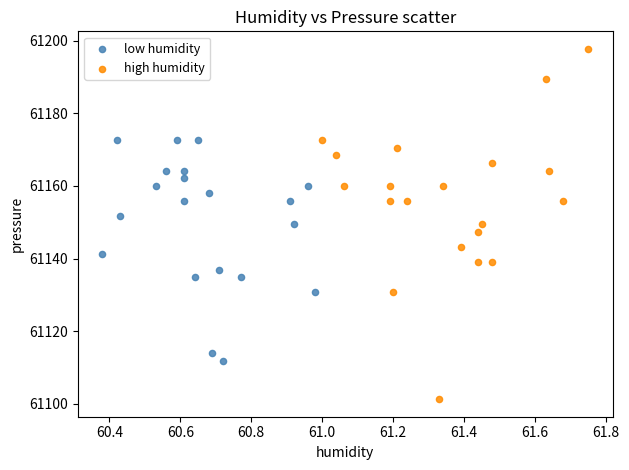

Which series has the largest Y range (max minus min)?

high humidity